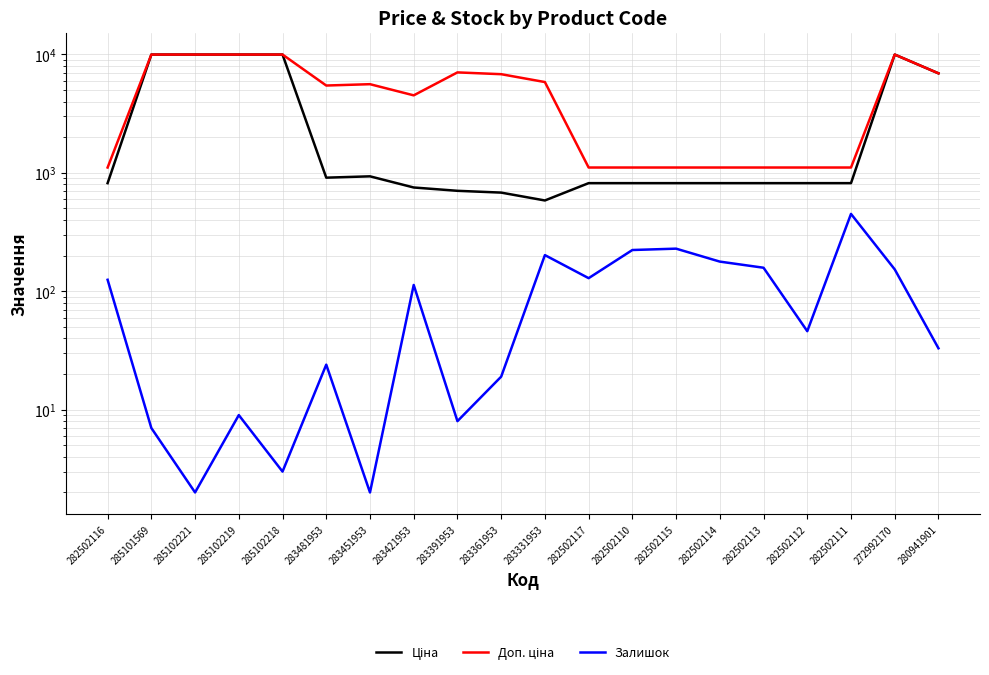

True or false: Доп. ціна has a value of 10053.7 at 283451953.

False